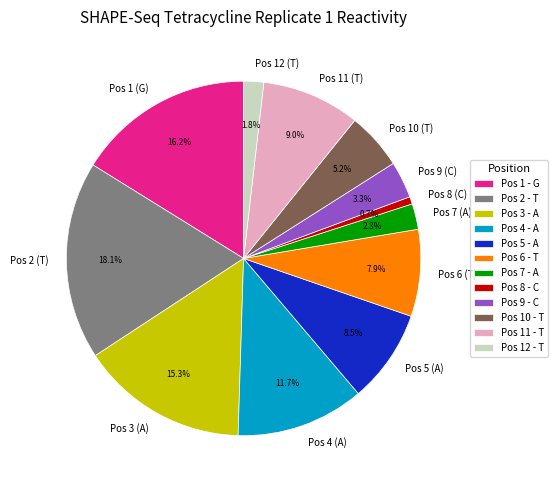

Is there a majority slice in this chart?

No